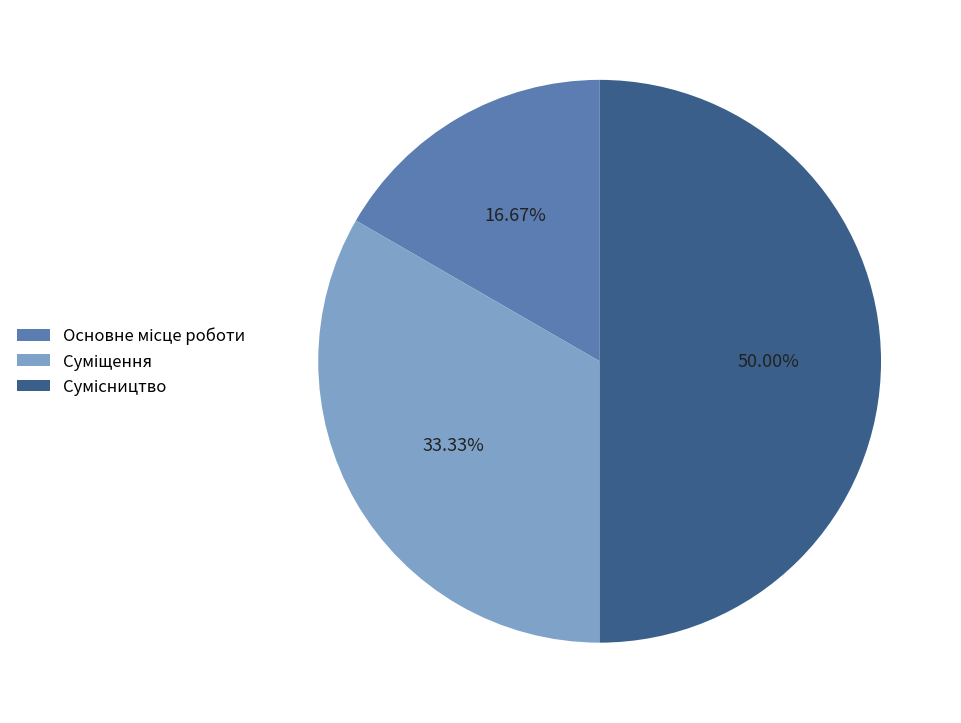

To the nearest percent, what portion does Сумісництво represent?

50%